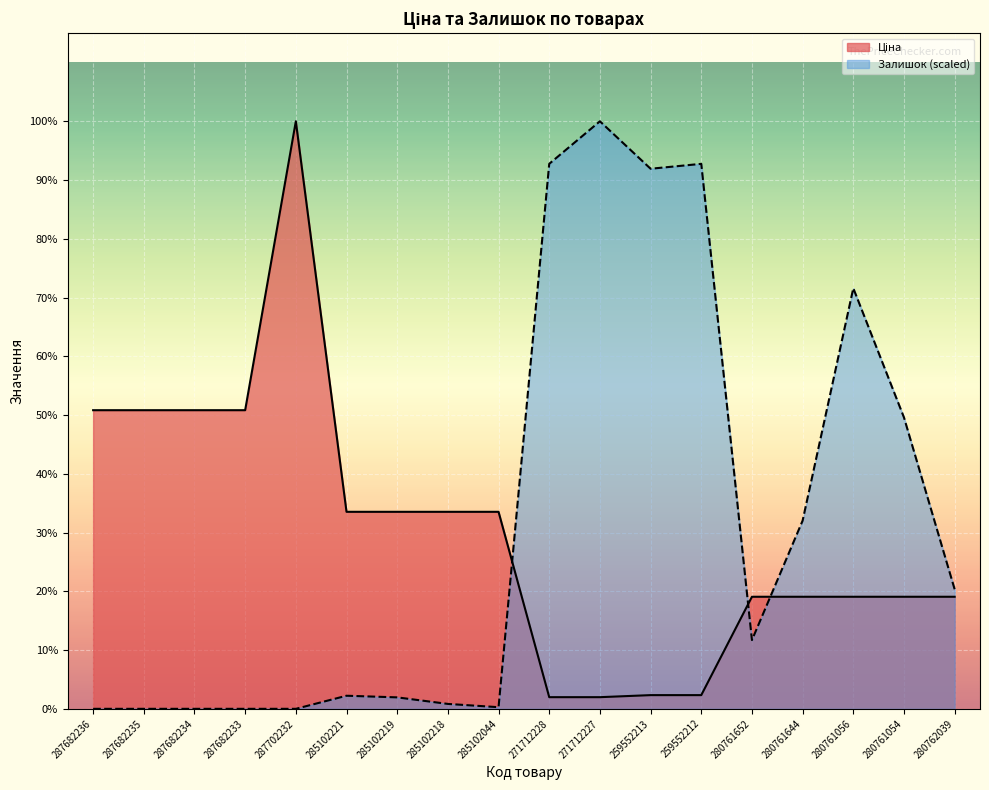

Count the number of data series in this chart.

2